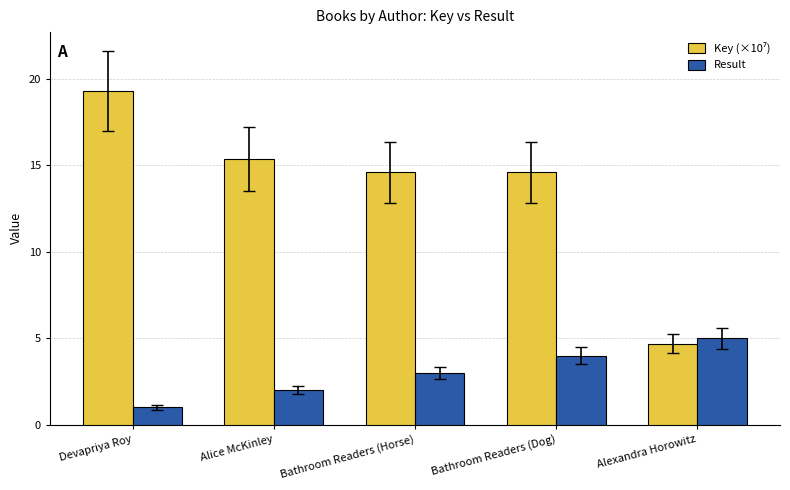

List the labels in order of Result value, smallest first.

Devapriya Roy, Alice McKinley, Bathroom Readers (Horse), Bathroom Readers (Dog), Alexandra Horowitz